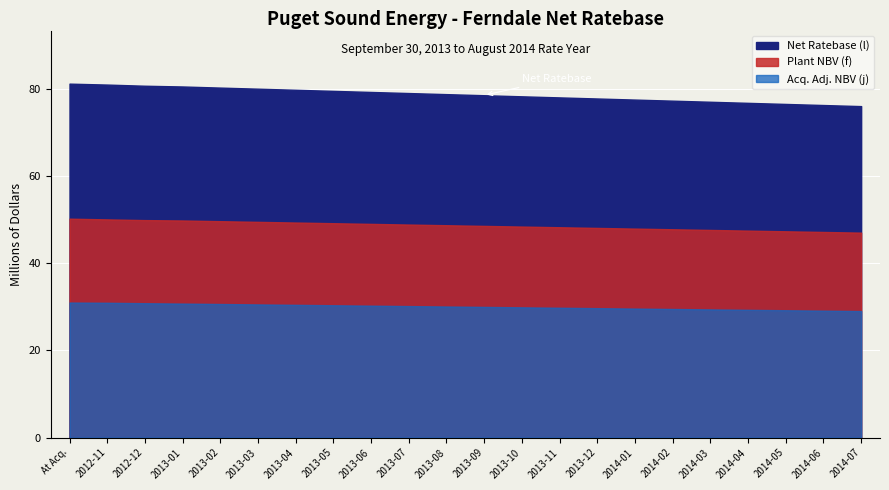

Is it true that Plant NBV (f) equals 48431848.6 at 2013-10?

True